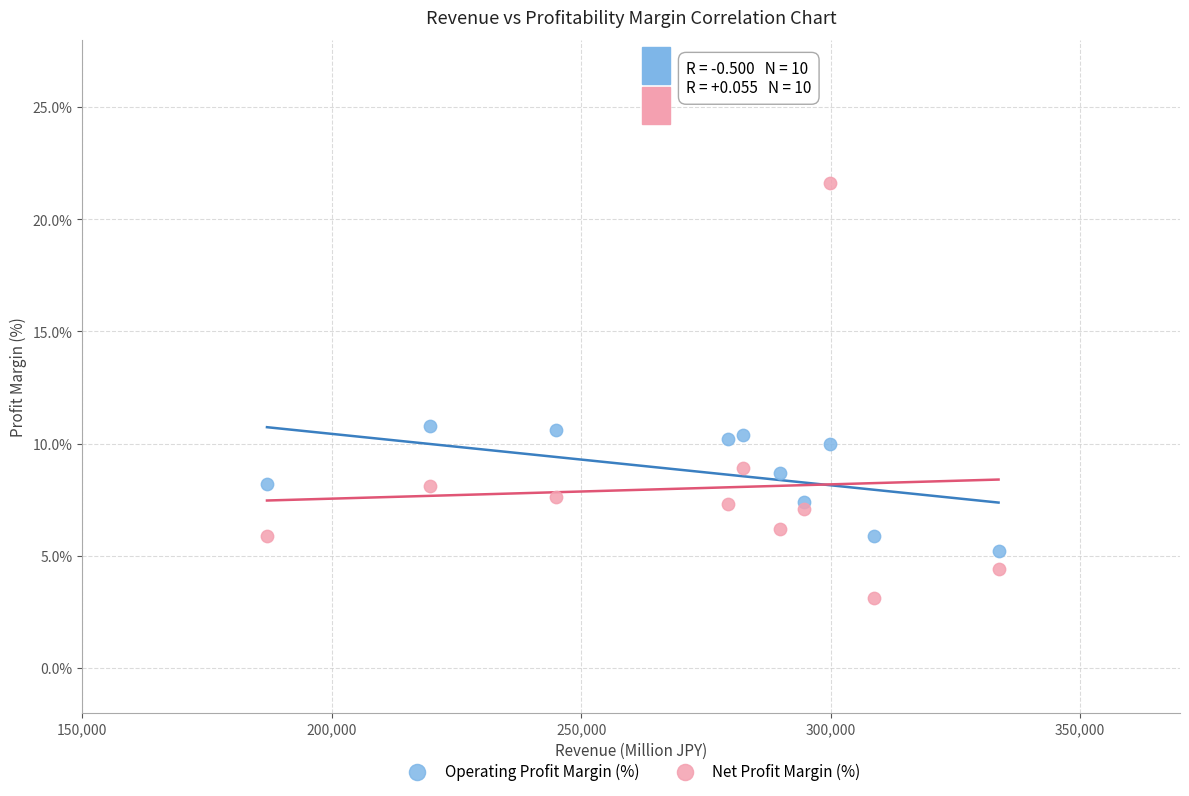

Which series has the largest Y range (max minus min)?

Net Profit Margin (%)